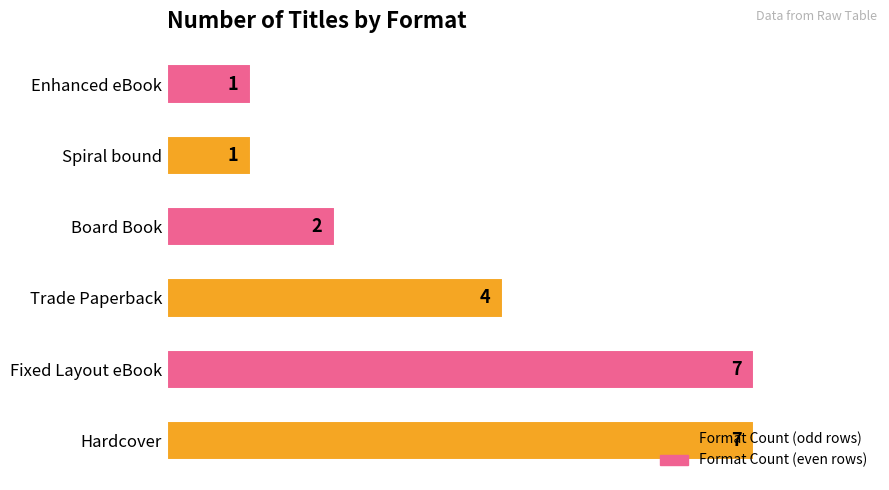

The value at Enhanced eBook is 2. True or false?

False